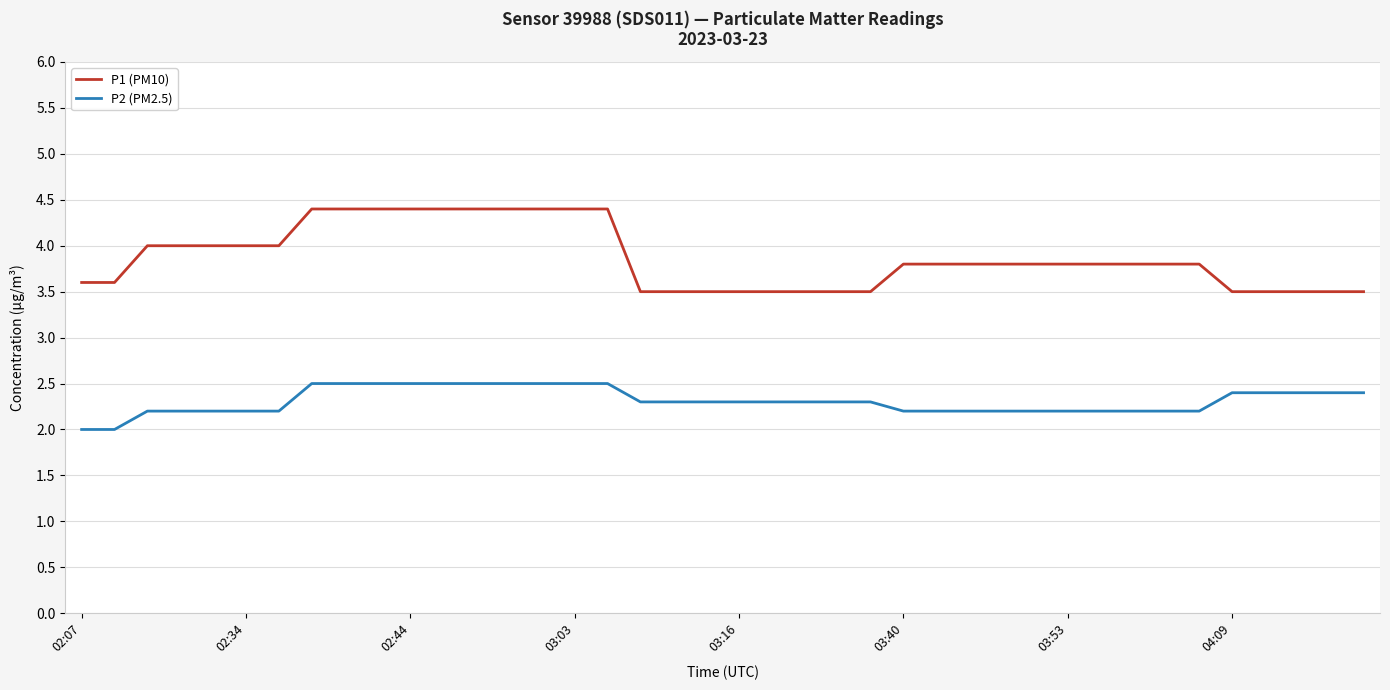

Reading left to right, list all the values displayed in this chart.

P1 (PM10): 3.6	3.6	4.0	4.0	4.0	4.0	4.0	4.4	4.4	4.4	4.4	4.4	4.4	4.4	4.4	4.4	4.4	3.5	3.5	3.5	3.5	3.5	3.5	3.5	3.5	3.8	3.8	3.8	3.8	3.8	3.8	3.8	3.8	3.8	3.8	3.5	3.5	3.5	3.5	3.5
P2 (PM2.5): 2.0	2.0	2.2	2.2	2.2	2.2	2.2	2.5	2.5	2.5	2.5	2.5	2.5	2.5	2.5	2.5	2.5	2.3	2.3	2.3	2.3	2.3	2.3	2.3	2.3	2.2	2.2	2.2	2.2	2.2	2.2	2.2	2.2	2.2	2.2	2.4	2.4	2.4	2.4	2.4